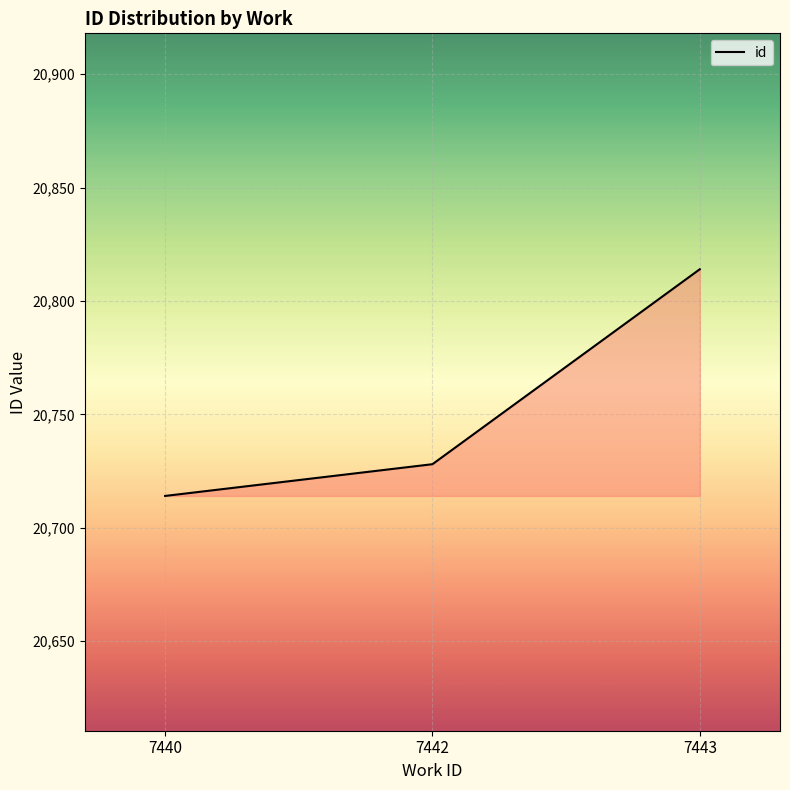

True or false: the data shows 20728 at 7442.

True